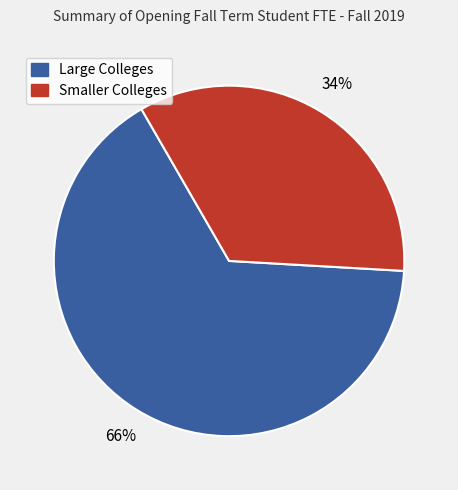

Is there a majority slice in this chart?

Yes